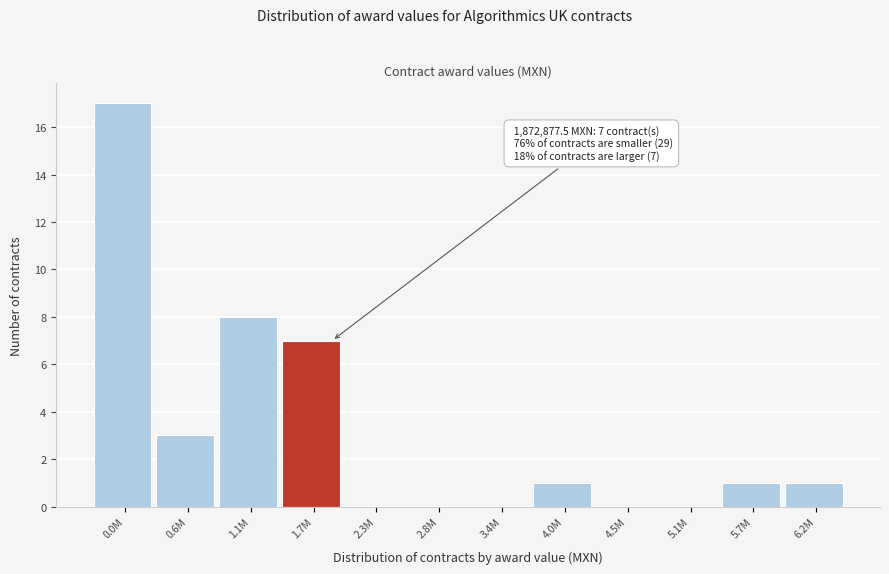

Reading left to right, list all the values displayed in this chart.

0.0M=17	0.6M=3	1.1M=8	1.7M=7	2.3M=0	2.8M=0	3.4M=0	4.0M=1	4.5M=0	5.1M=0	5.7M=1	6.2M=1